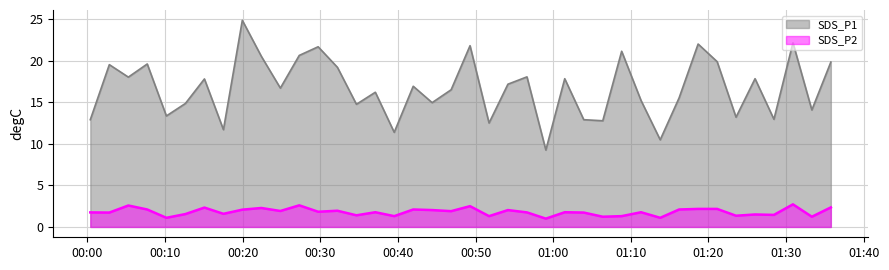

Which series has the largest total across all categories?

SDS_P1